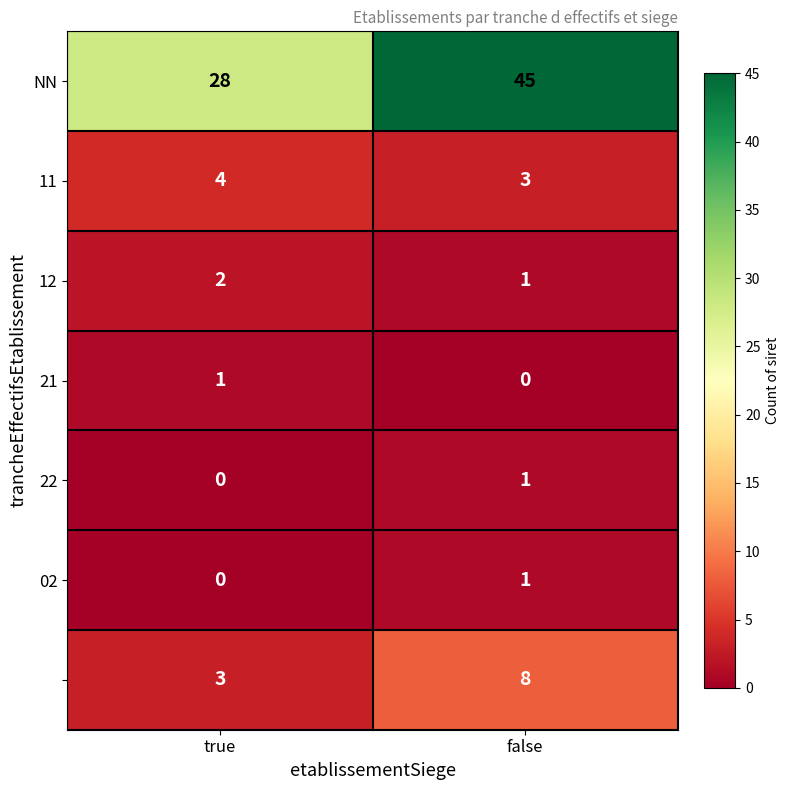

What is the difference between the highest and lowest values at false?

45